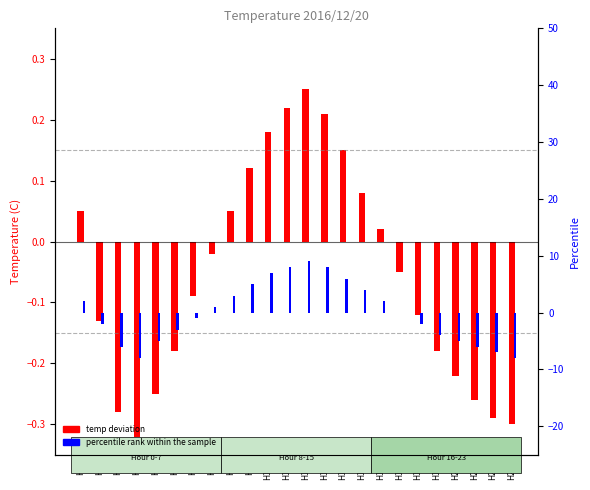

How many bars are there in total?

48